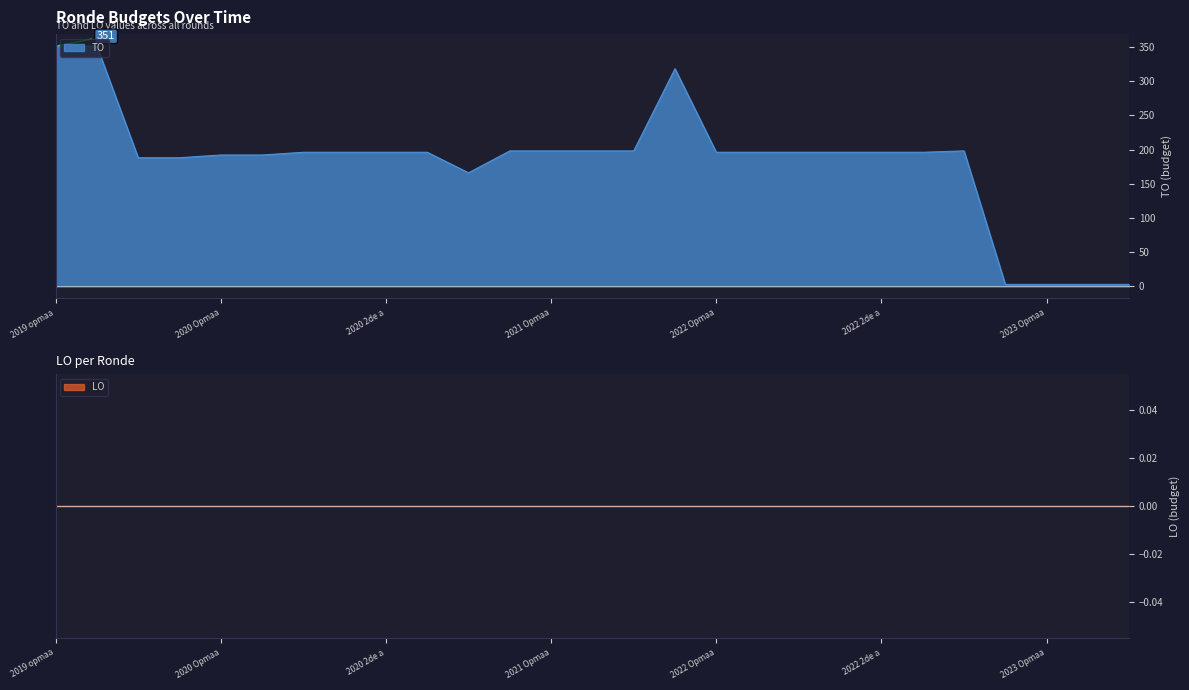

True or false: the data shows 339 at 2022 uitvoering.

False